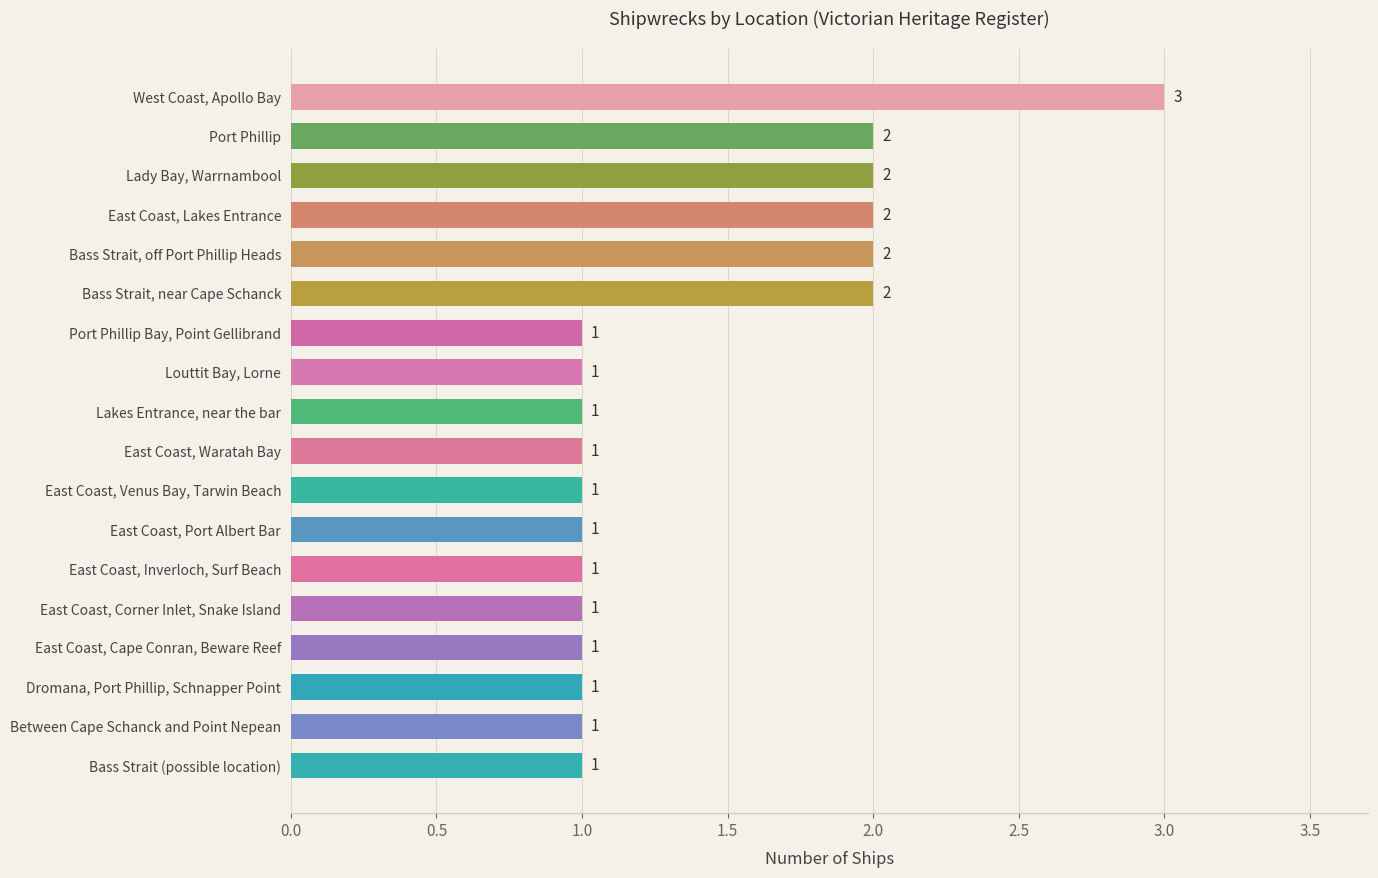

What is the sum of the values at East Coast, Port Albert Bar and Port Phillip?

3